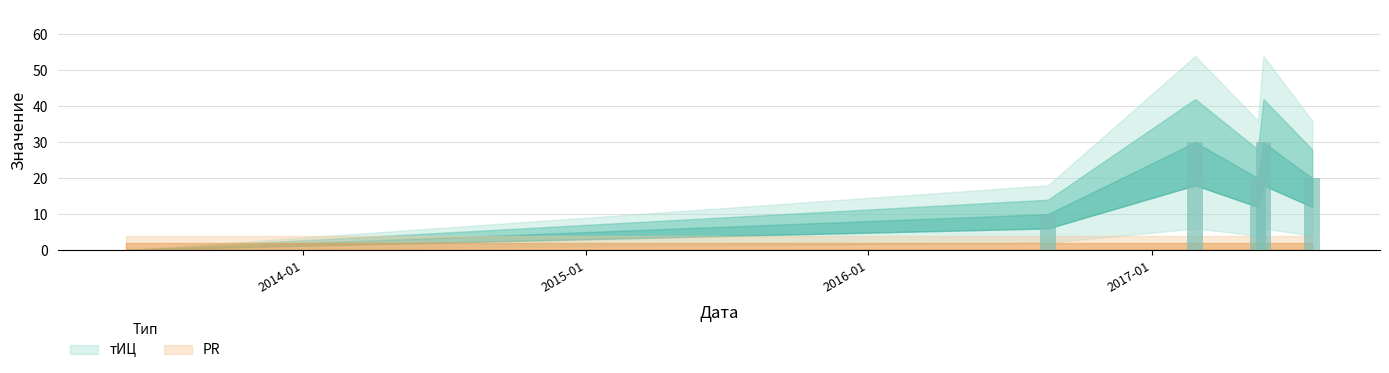

How many data points does each series have?

6